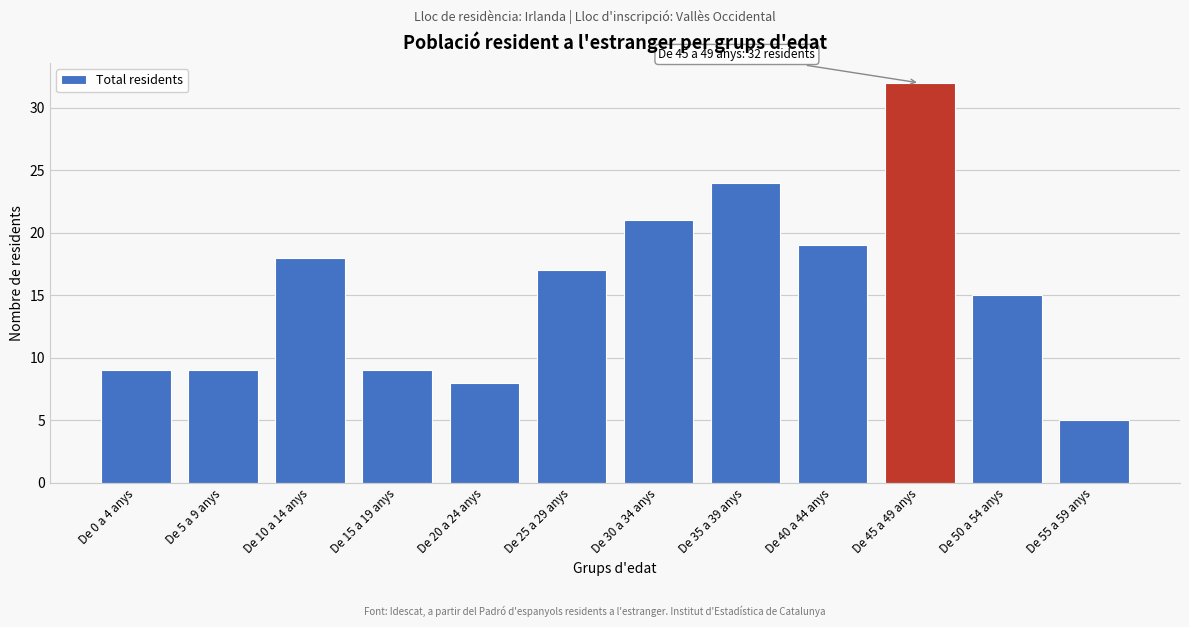

Reading left to right, extract all data points from this chart.

De 0 a 4 anys=9	De 5 a 9 anys=9	De 10 a 14 anys=18	De 15 a 19 anys=9	De 20 a 24 anys=8	De 25 a 29 anys=17	De 30 a 34 anys=21	De 35 a 39 anys=24	De 40 a 44 anys=19	De 45 a 49 anys=32	De 50 a 54 anys=15	De 55 a 59 anys=5